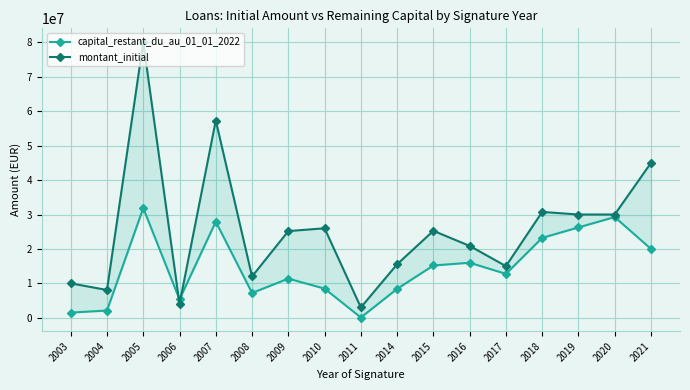

Where do capital_restant_du_au_01_01_2022 and montant_initial first cross each other?

2005 and 2006